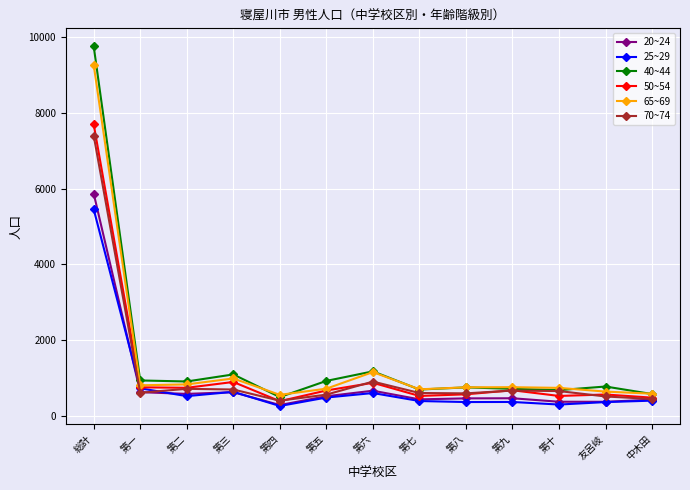

At which category does the chart reach its peak across all series?

総計